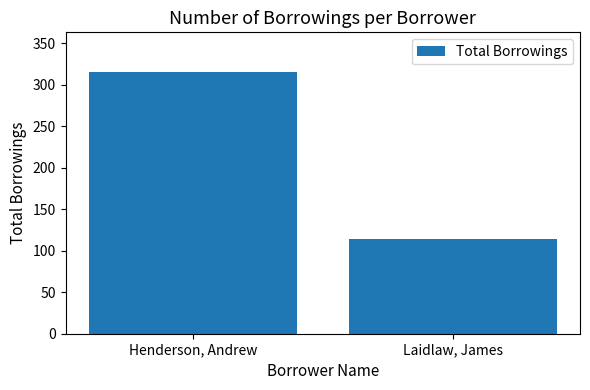

Rank the categories by value from highest to lowest.

Henderson, Andrew, Laidlaw, James